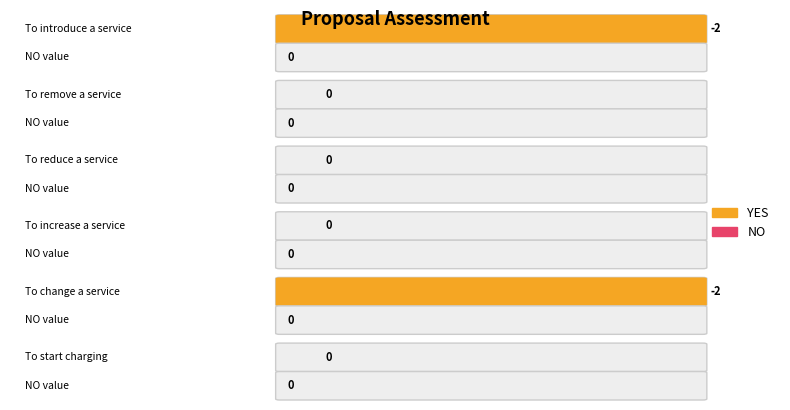

True or false: YES has a value of 0 at To reduce a service.

True